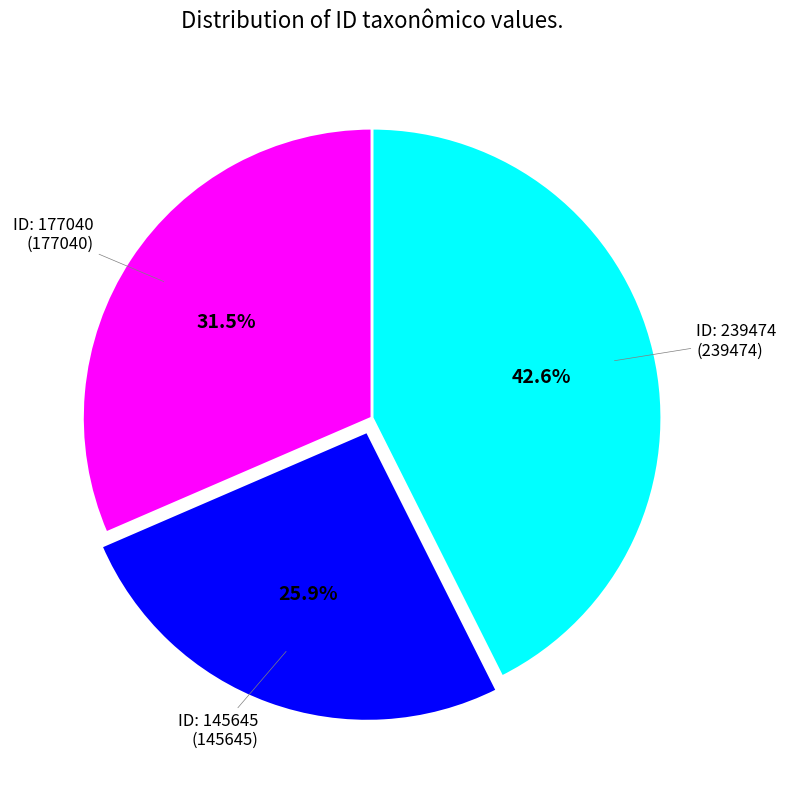

Is there a majority slice in this chart?

No